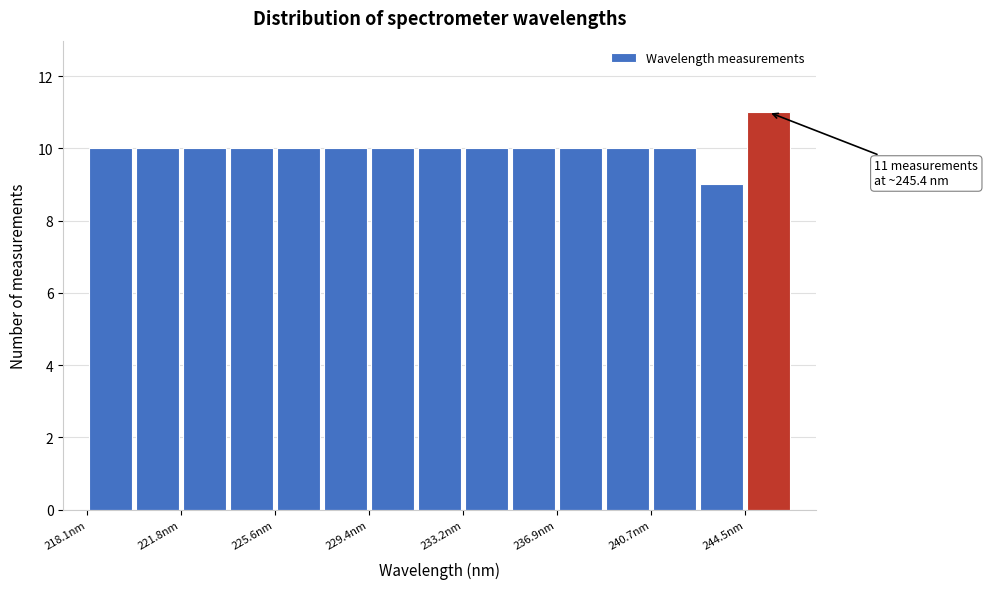

Around what value on the x-axis is the tallest bar? Give the approximate position of its centre, as read against the axis.

245.5